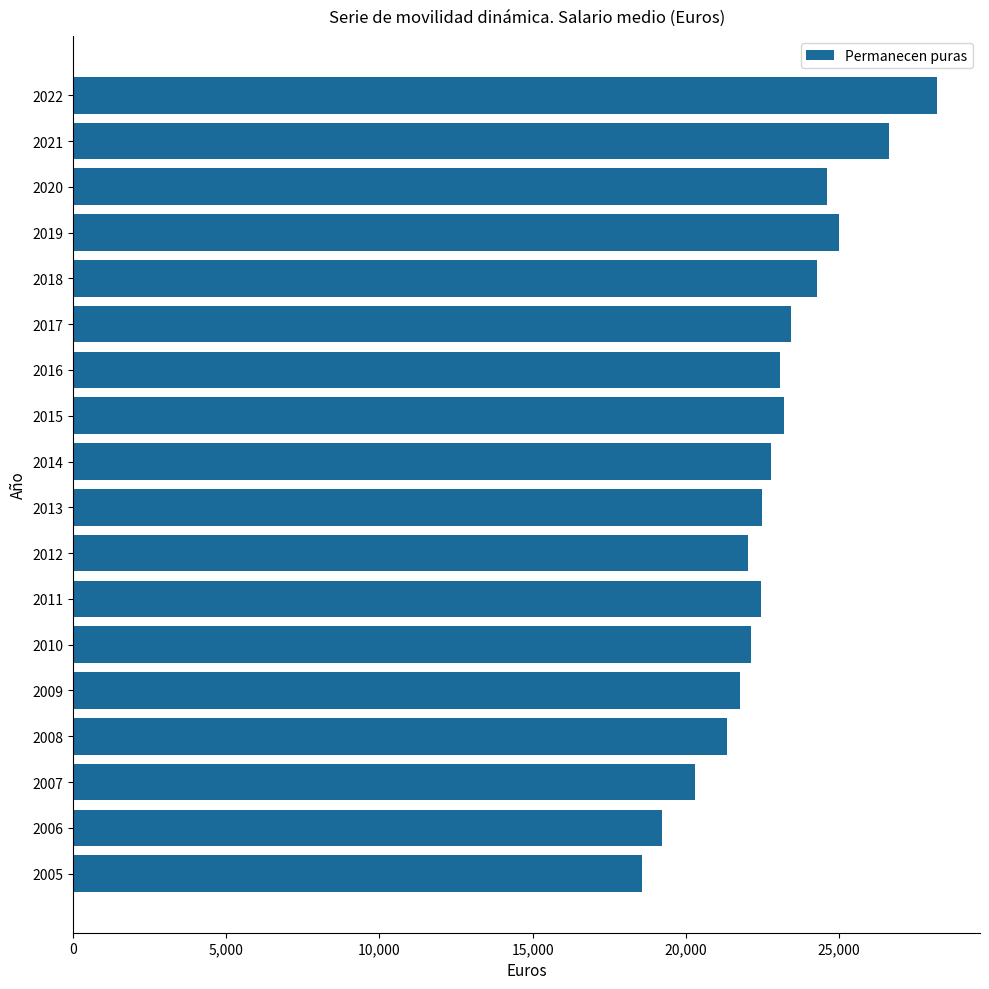

Between 2018 and 2012, which is larger?

2018